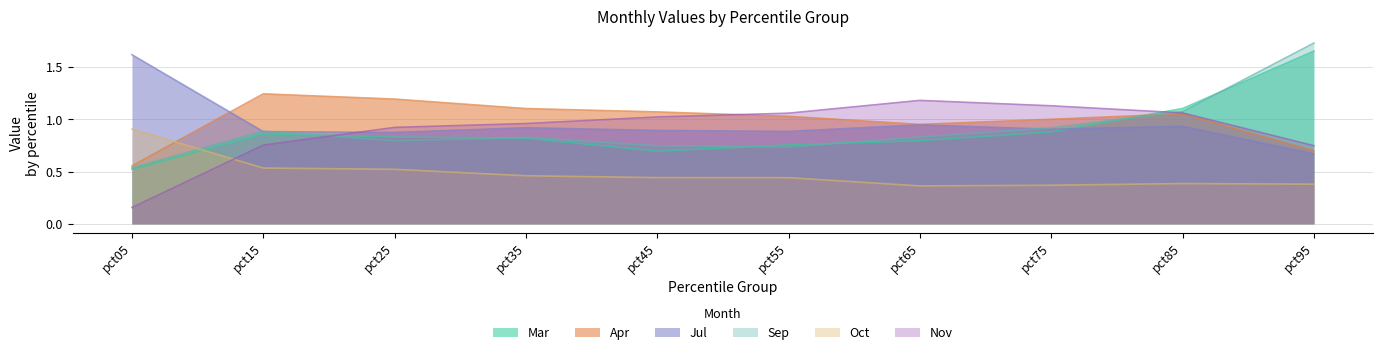

Reading left to right, what are all the values shown in this chart?

Mar: 0.5	0.9	0.8	0.8	0.7	0.8	0.8	0.9	1.1	1.7
Apr: 0.6	1.2	1.2	1.1	1.1	1.0	1.0	1.0	1.1	0.7
Jul: 1.6	0.9	0.9	0.9	0.9	0.9	0.9	0.9	0.9	0.7
Sep: 0.5	0.9	0.8	0.8	0.7	0.7	0.8	0.9	1.1	1.7
Oct: 0.9	0.5	0.5	0.5	0.4	0.4	0.4	0.4	0.4	0.4
Nov: 0.2	0.8	0.9	1.0	1.0	1.1	1.2	1.1	1.1	0.7